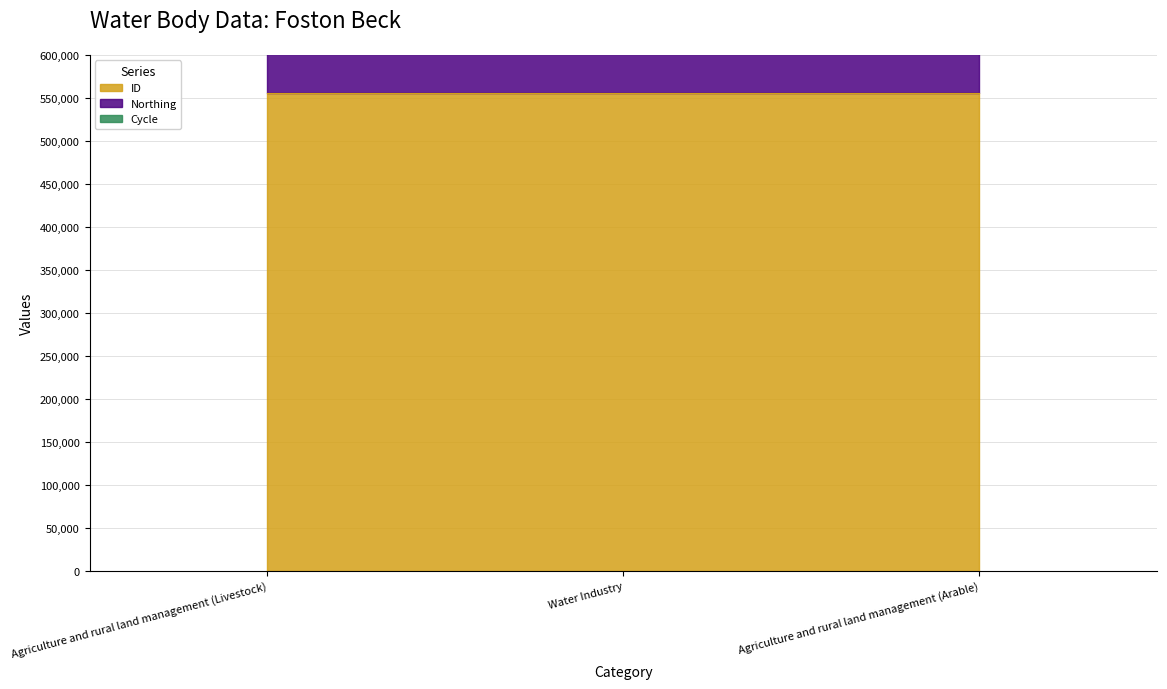

How many ID values are between 555058 and 555060?

3